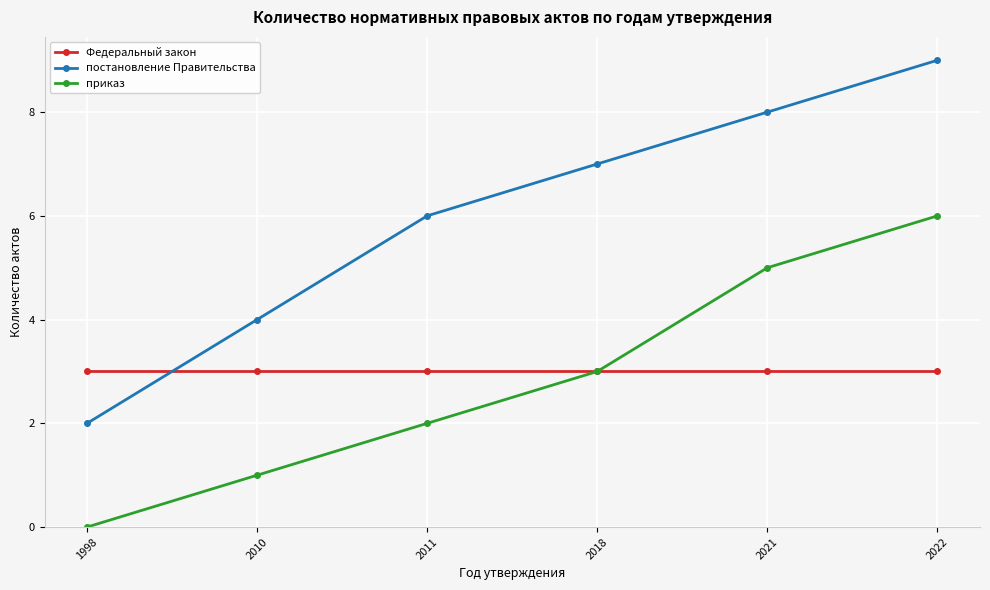

What is the sum of the постановление Правительства values at 2011 and 2010?

10